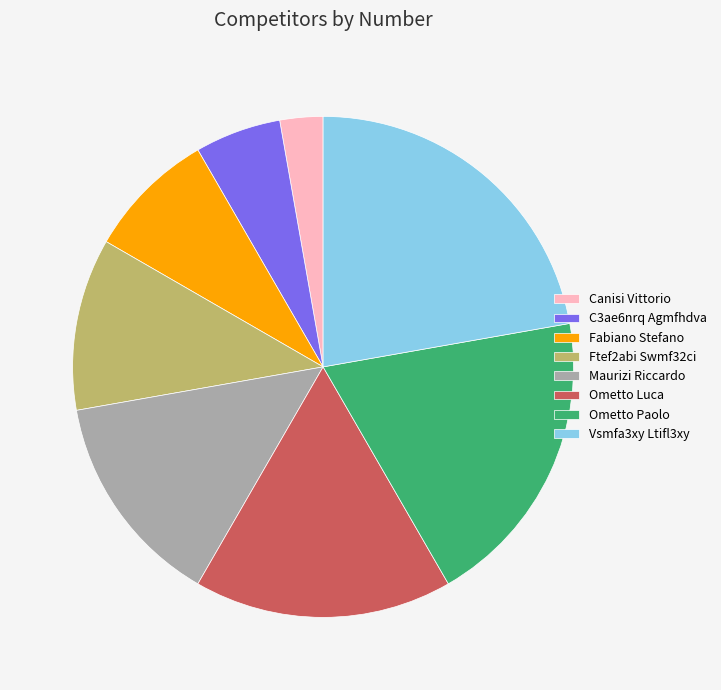

How many segments does this pie chart have?

8